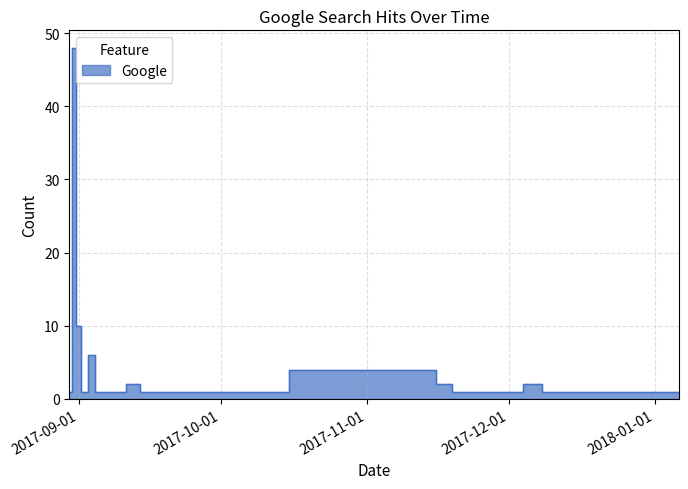

Which category has the highest value across all series?

2017-08-31